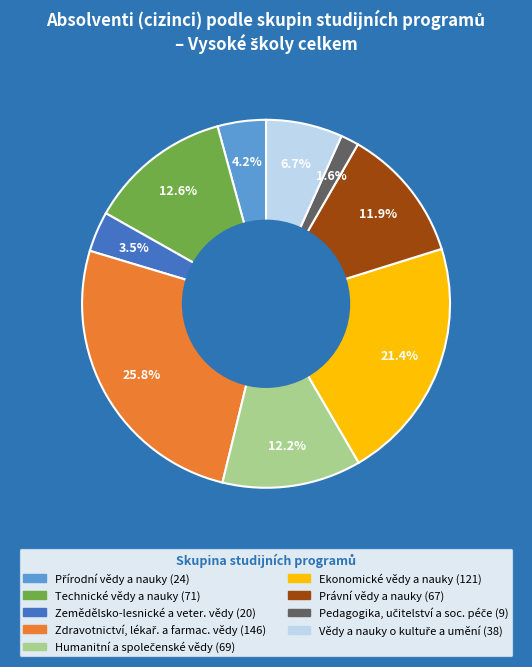

Is there a majority slice in this chart?

No